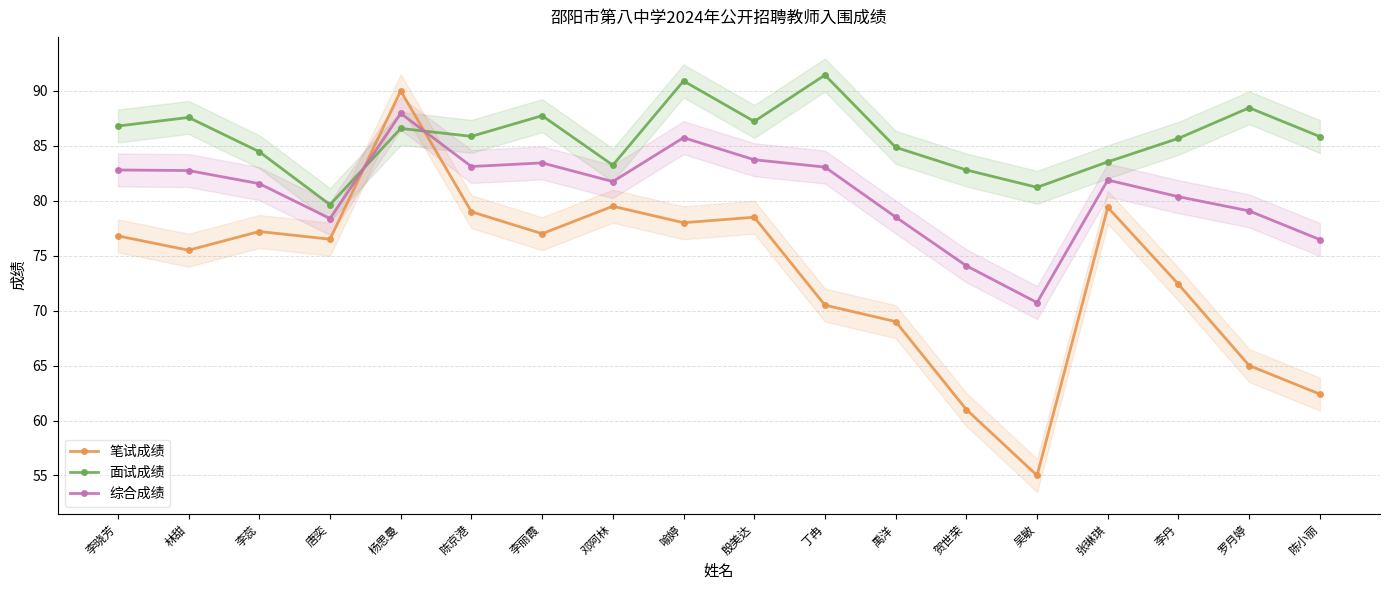

What is the minimum value shown in the chart?

55.0